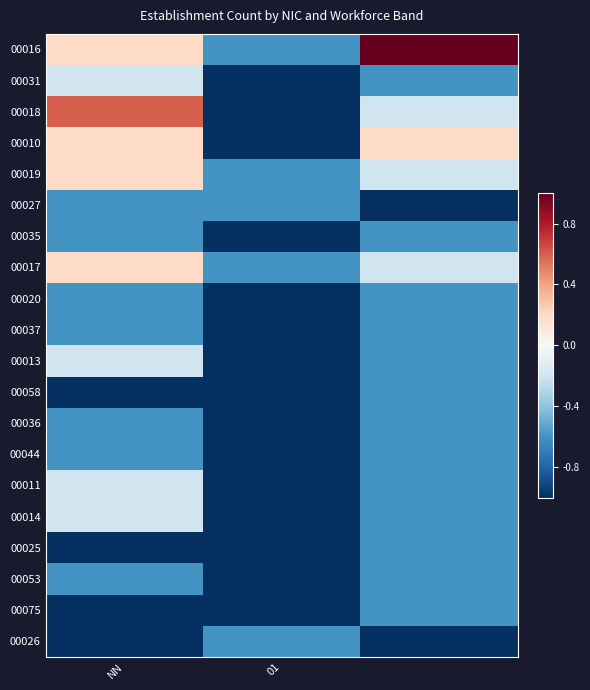

Reading left to right, extract all data points from this chart.

00016: 0.2	-0.6	1.0
00031: -0.2	-1.0	-0.6
00018: 0.6	-1.0	-0.2
00010: 0.2	-1.0	0.2
00019: 0.2	-0.6	-0.2
00027: -0.6	-0.6	-1.0
00035: -0.6	-1.0	-0.6
00017: 0.2	-0.6	-0.2
00020: -0.6	-1.0	-0.6
00037: -0.6	-1.0	-0.6
00013: -0.2	-1.0	-0.6
00058: -1.0	-1.0	-0.6
00036: -0.6	-1.0	-0.6
00044: -0.6	-1.0	-0.6
00011: -0.2	-1.0	-0.6
00014: -0.2	-1.0	-0.6
00025: -1.0	-1.0	-0.6
00053: -0.6	-1.0	-0.6
00075: -1.0	-1.0	-0.6
00026: -1.0	-0.6	-1.0